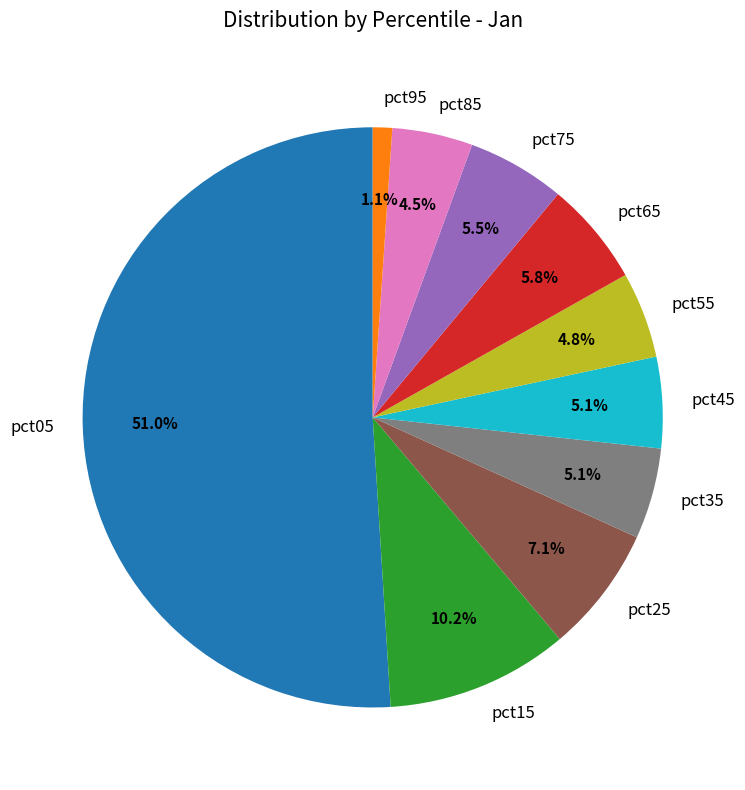

How many segments does this pie chart have?

10